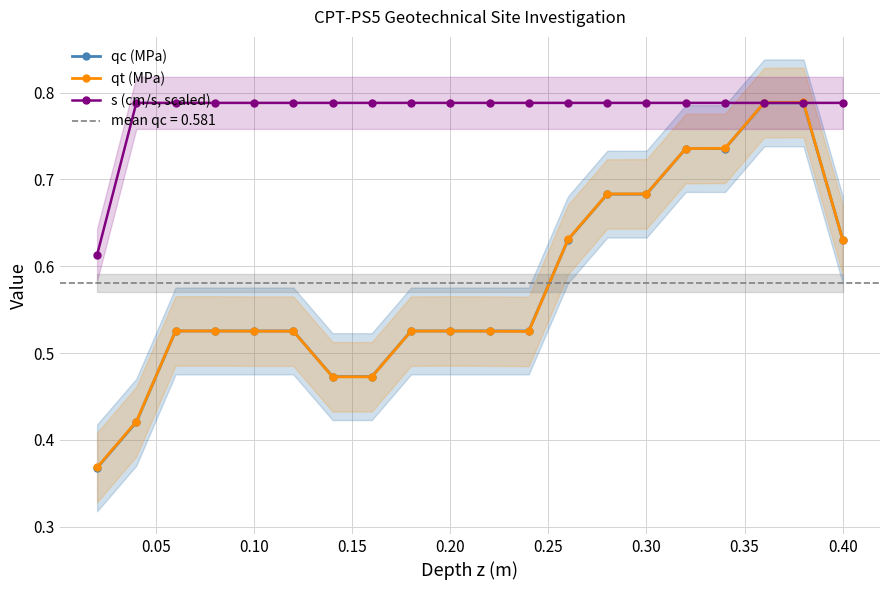

What is the lowest value of the s (cm/s, scaled) series?

0.6